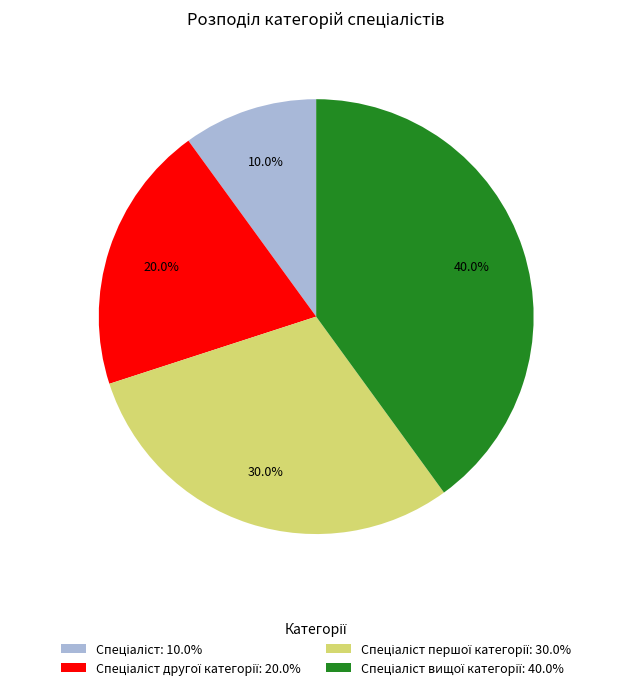

Is there a majority slice in this chart?

No